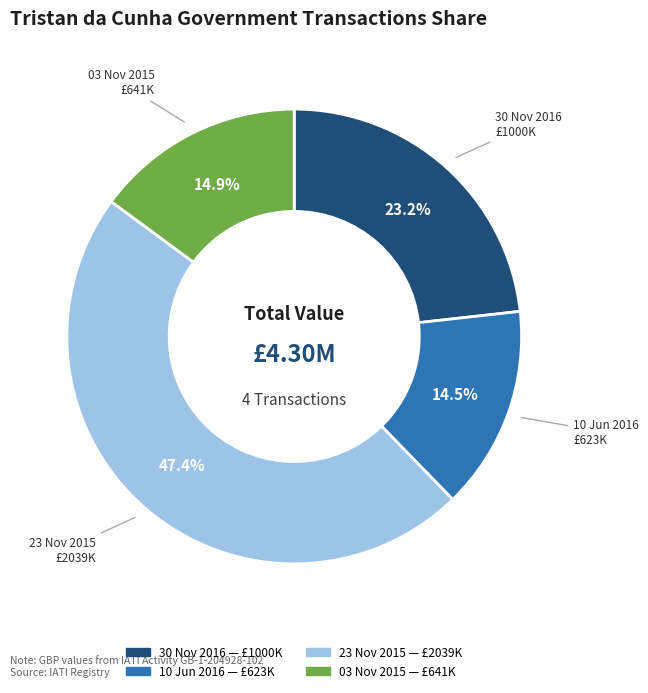

What is the ratio of the value at 03 Nov 2015 to the value at 10 Jun 2016?

1.0